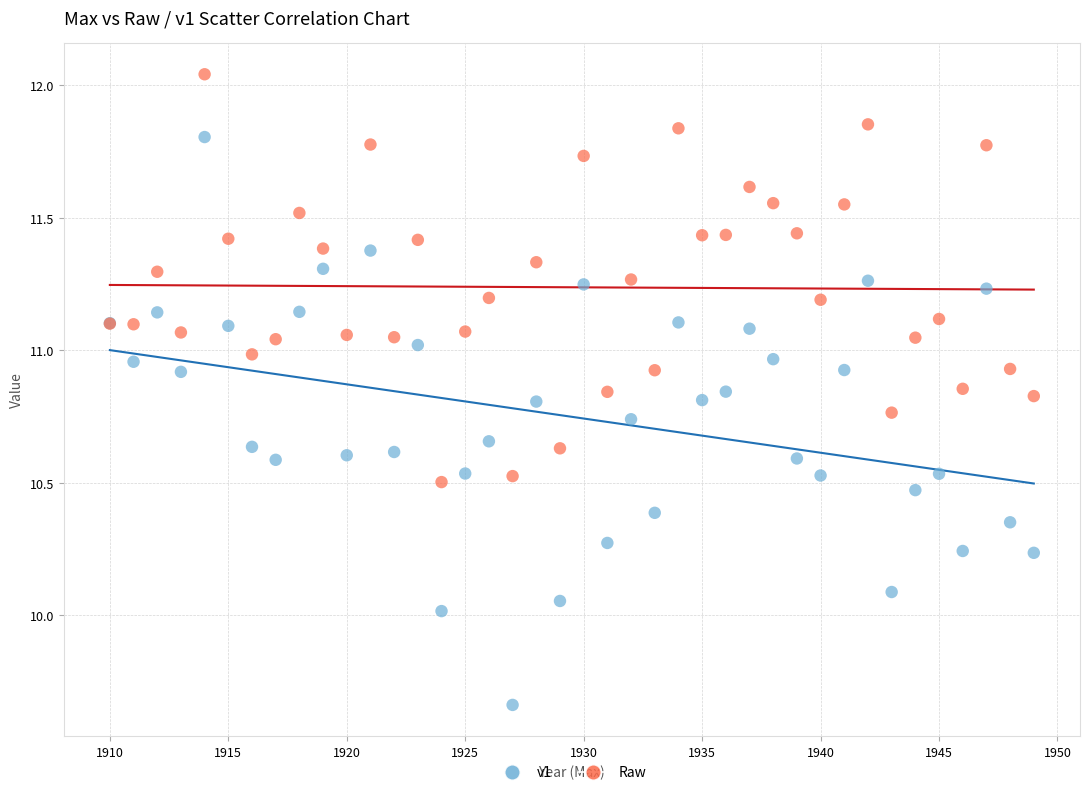

Which series reaches the maximum Y coordinate?

Raw